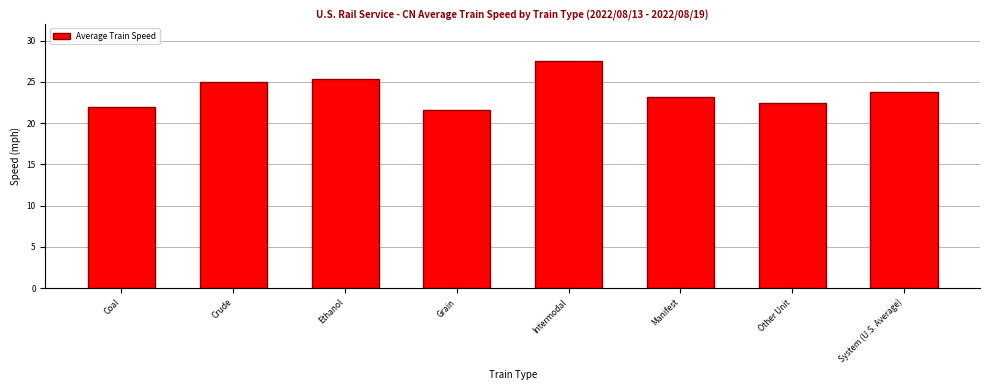

Reading left to right, what are all the values shown in this chart?

Coal=21.9	Crude=25.0	Ethanol=25.3	Grain=21.6	Intermodal=27.5	Manifest=23.1	Other Unit=22.4	System (U.S. Average)=23.8